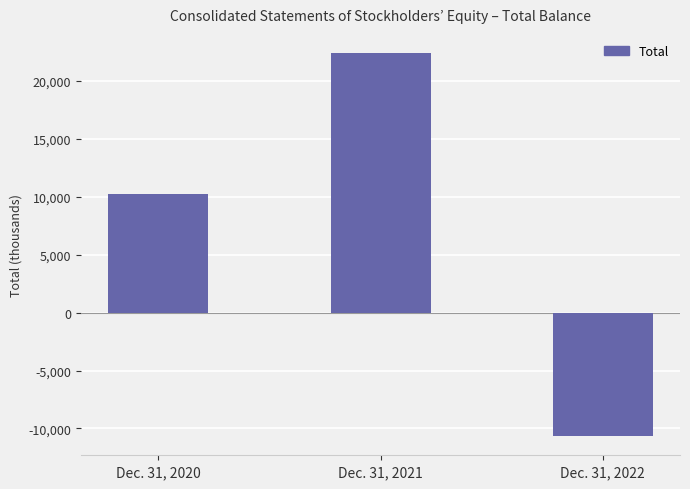

Reading left to right, what are all the values shown in this chart?

Dec. 31, 2020=10230	Dec. 31, 2021=22384	Dec. 31, 2022=-10660